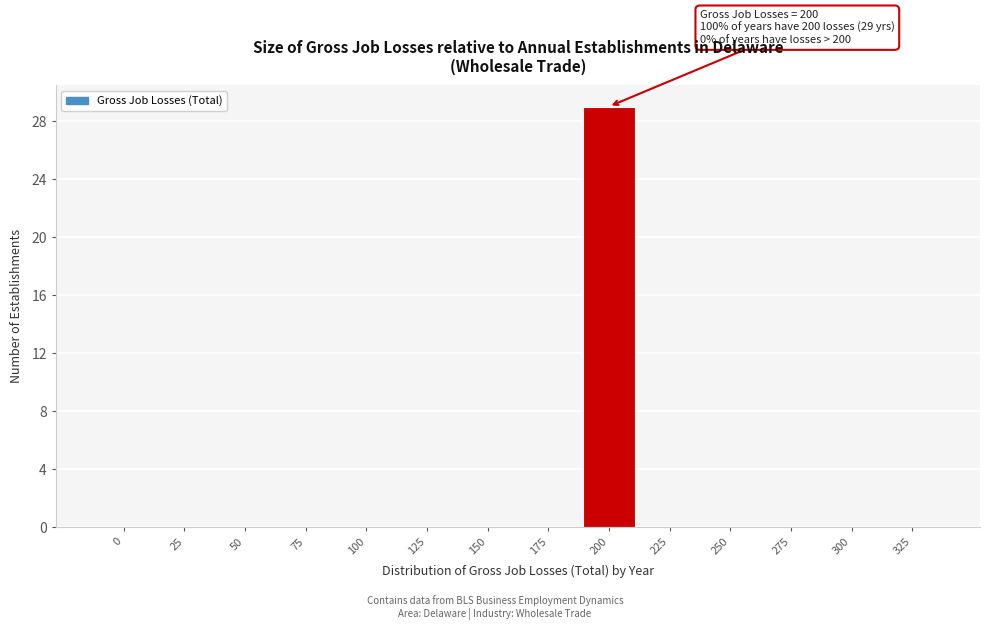

Reading right to left, list all the values displayed in this chart.

325=0	300=0	275=0	250=0	225=0	200=29	175=0	150=0	125=0	100=0	75=0	50=0	25=0	0=0